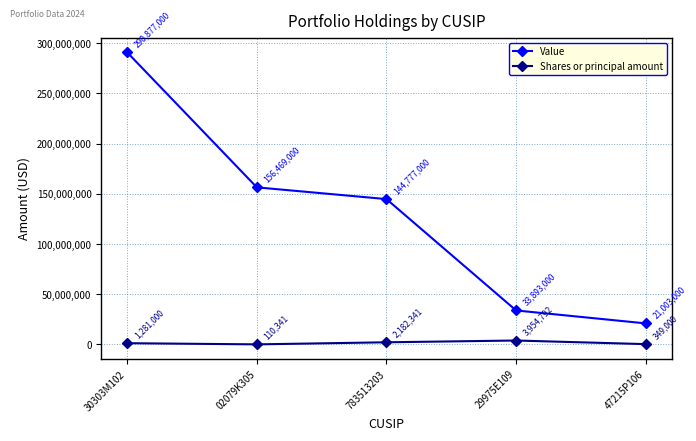

How many interior local peaks does the Shares or principal amount series have?

1